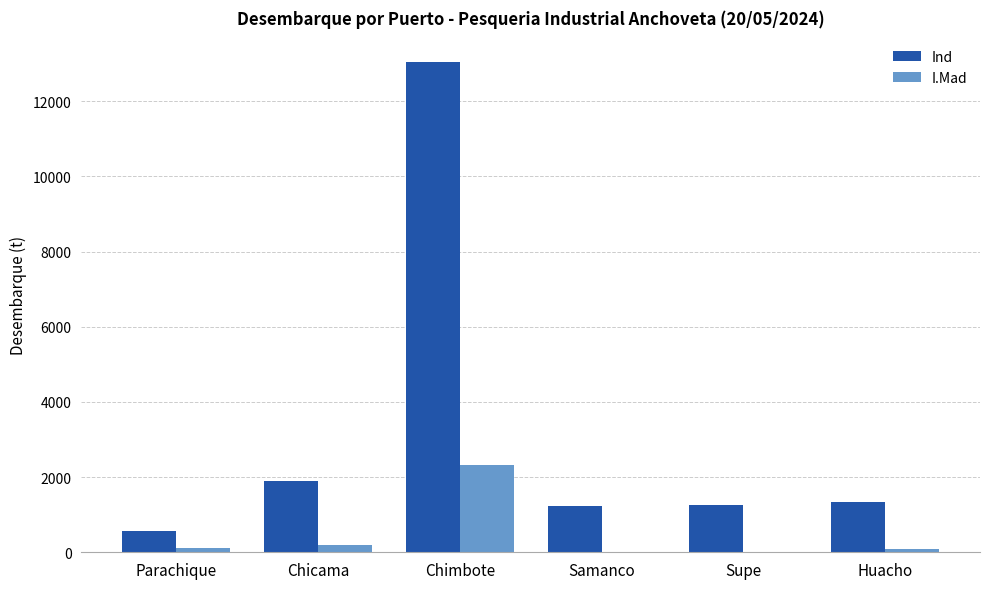

Is the value of I.Mad at Parachique greater than the value of Ind at Supe?

No